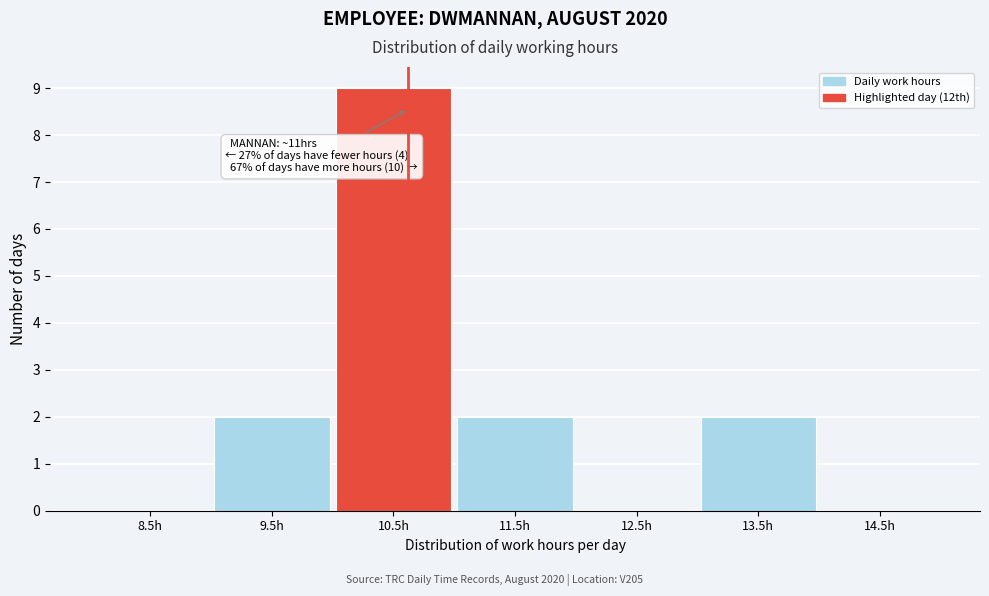

Reading right to left, list all the values displayed in this chart.

14.5h=0	13.5h=2	12.5h=0	11.5h=2	10.5h=9	9.5h=2	8.5h=0